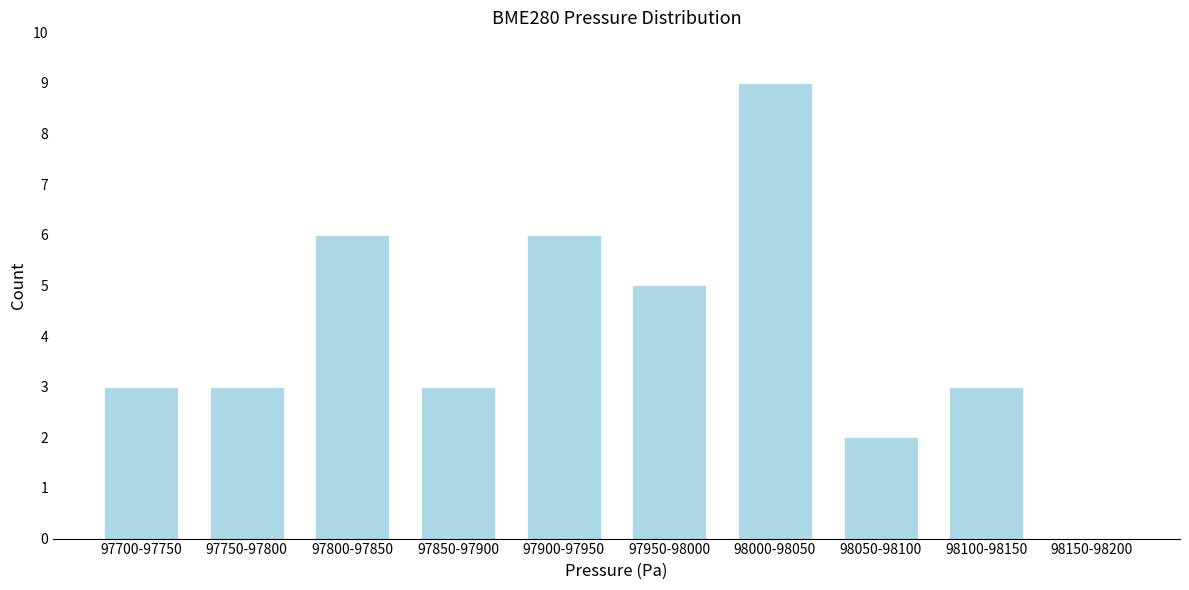

Reading right to left, list all the values displayed in this chart.

98150-98200=0	98100-98150=3	98050-98100=2	98000-98050=9	97950-98000=5	97900-97950=6	97850-97900=3	97800-97850=6	97750-97800=3	97700-97750=3